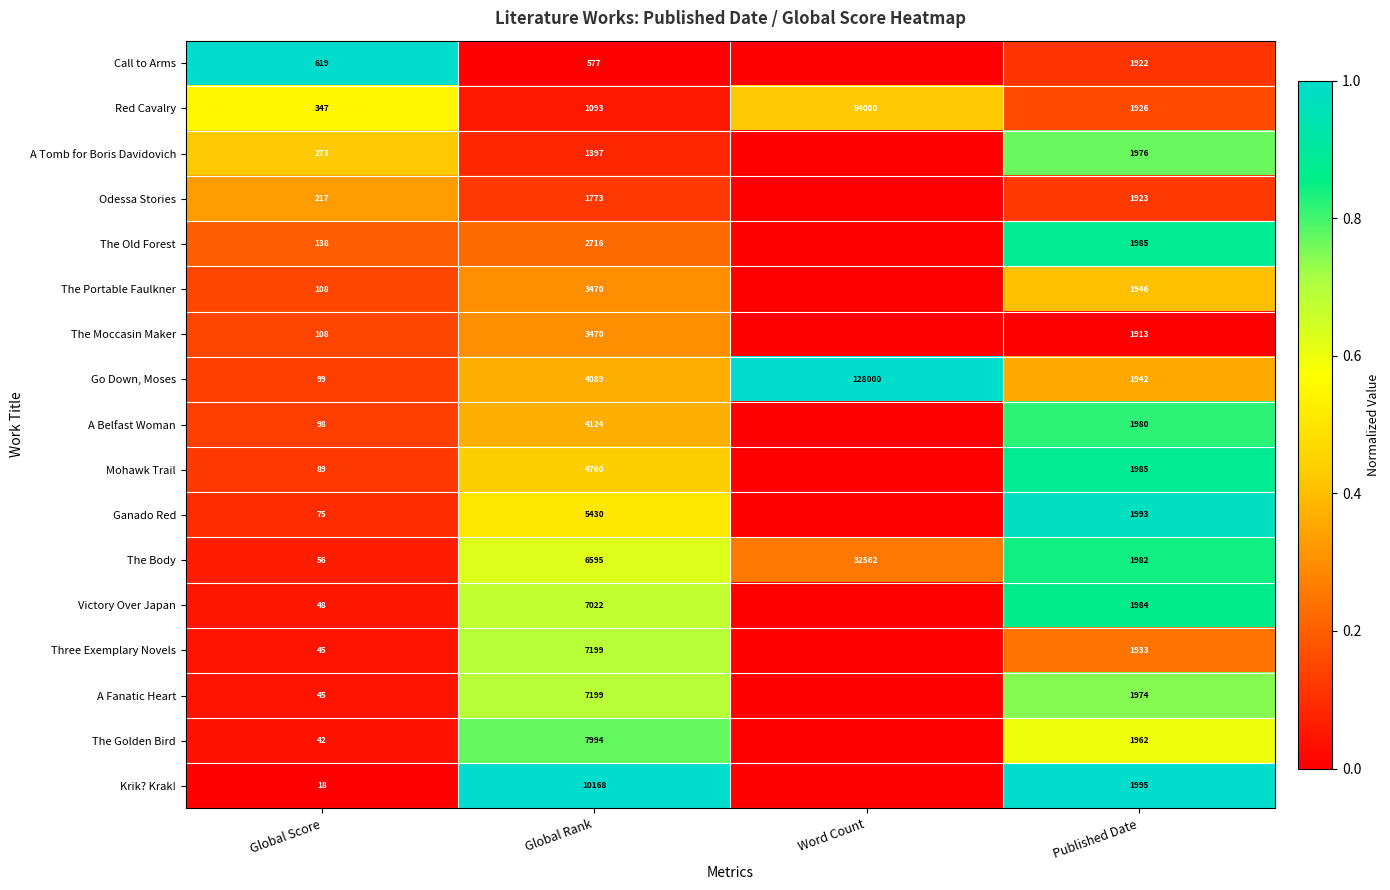

Where does the Red Cavalry series first go above 1926?

Word Count